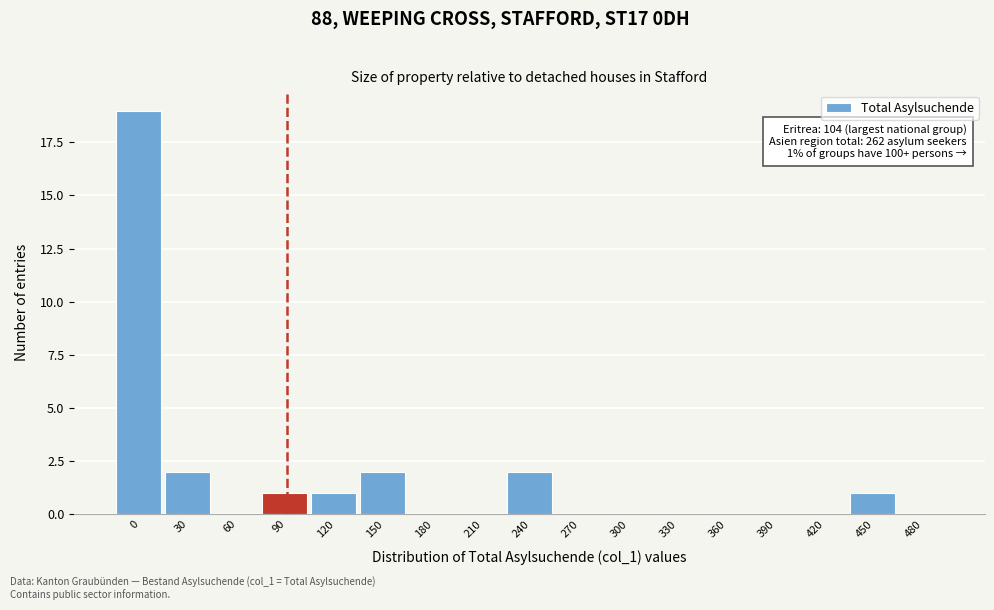

Reading right to left, what are all the values shown in this chart?

480=0	450=1	420=0	390=0	360=0	330=0	300=0	270=0	240=2	210=0	180=0	150=2	120=1	90=1	60=0	30=2	0=19